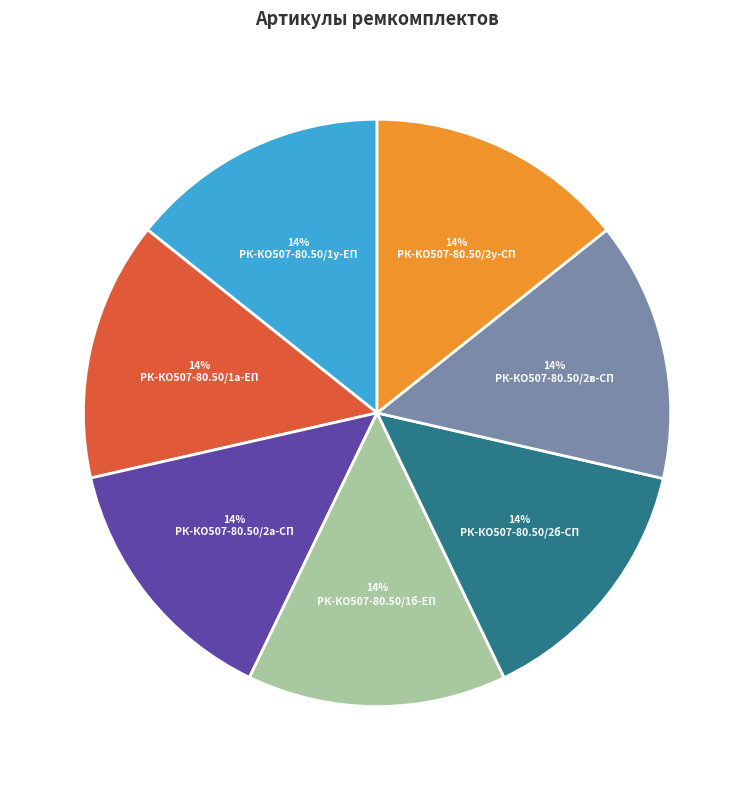

To the nearest percent, what percentage of the pie is РК-КО507-80.50/2в-СП?

14%